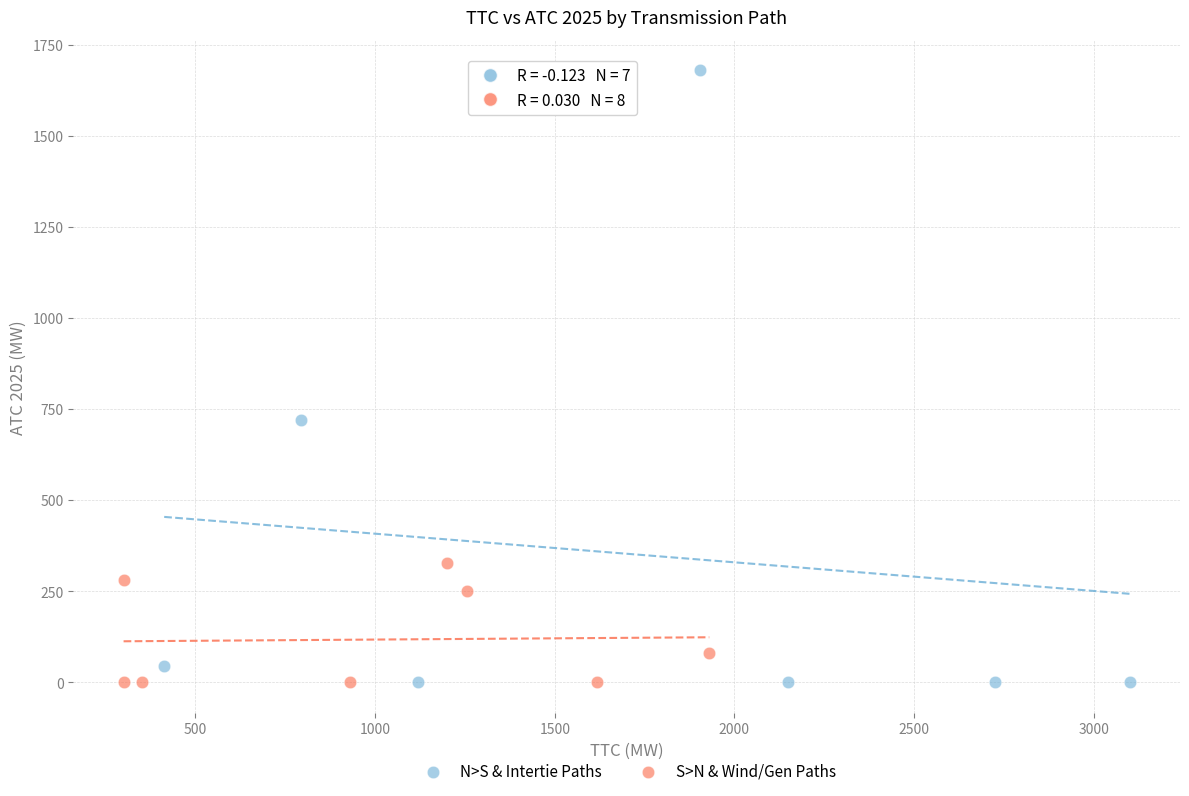

Which series has the largest Y range (max minus min)?

N>S & Intertie Paths